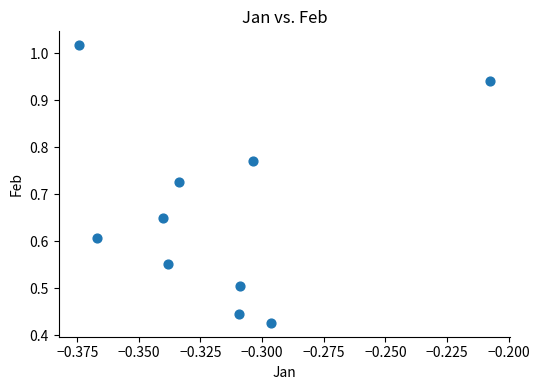

What is the average X value?

-0.3